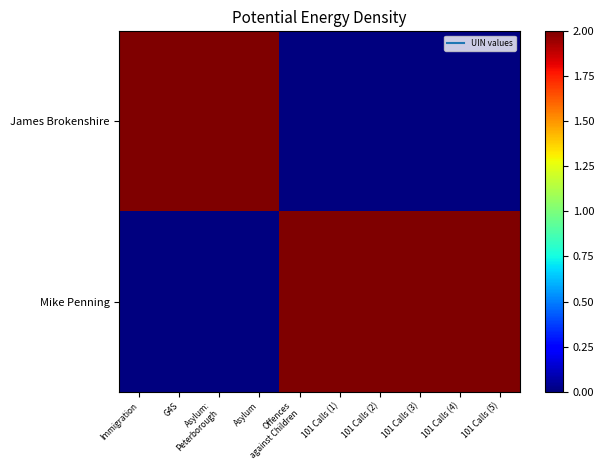

Rank the series at Asylum from lowest to highest value.

Mike Penning, James Brokenshire